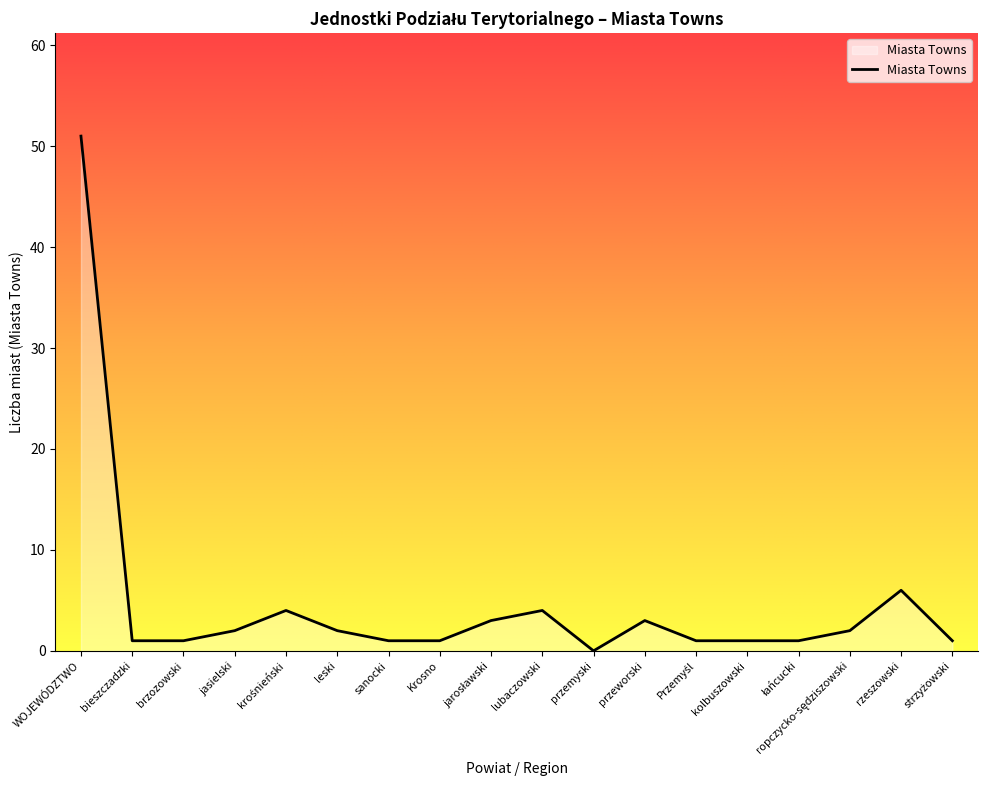

True or false: the data shows 3 at przeworski.

True